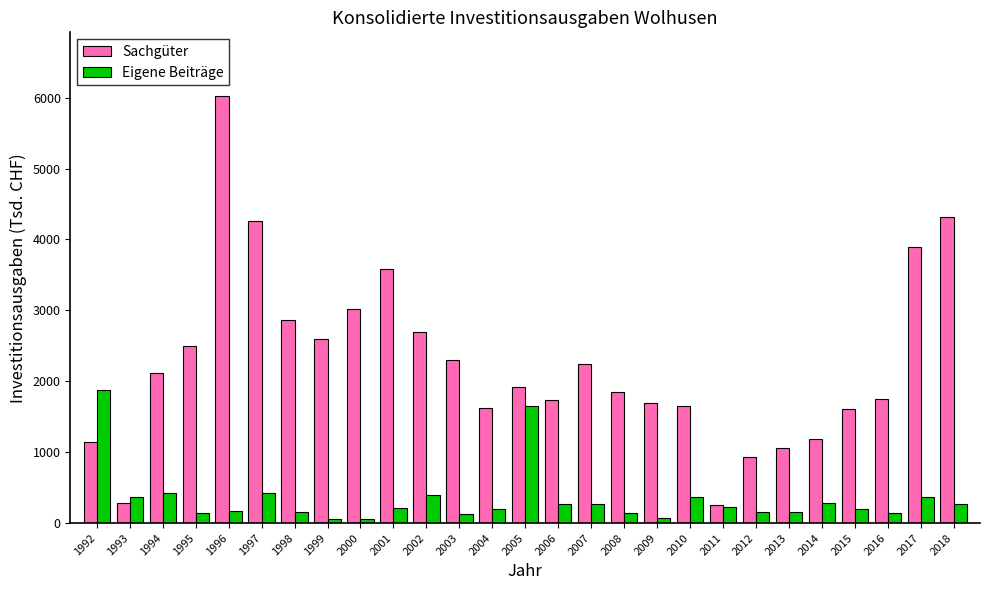

What is the sum of the Sachgüter values at 2011 and 2017?

4150